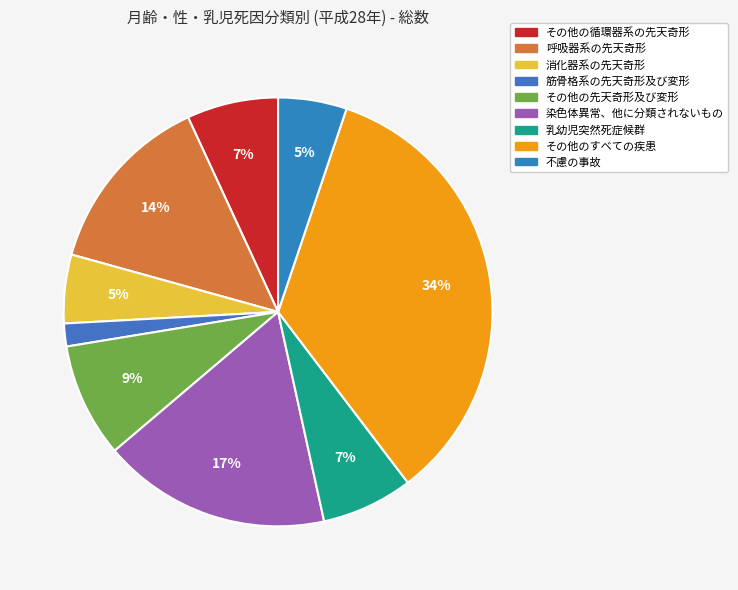

Which slice is the smallest?

筋骨格系の先天奇形及び変形